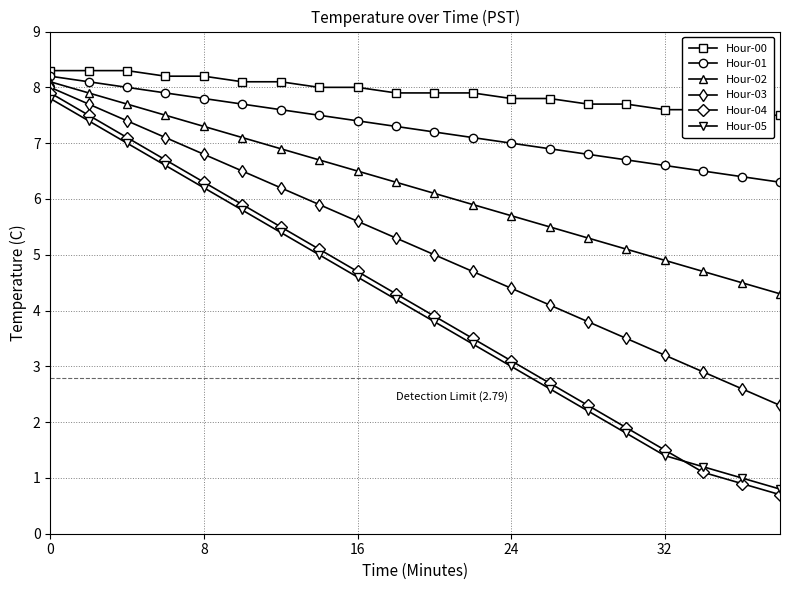

Is it true that Hour-02 equals 7.3 at 8?

True